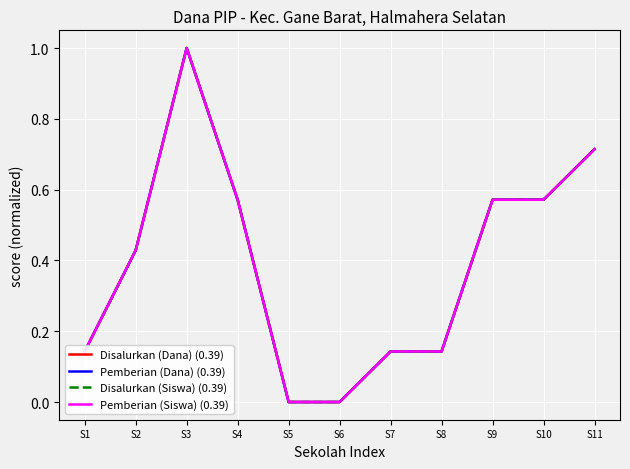

Is this an area chart (filled region under the line)?

No